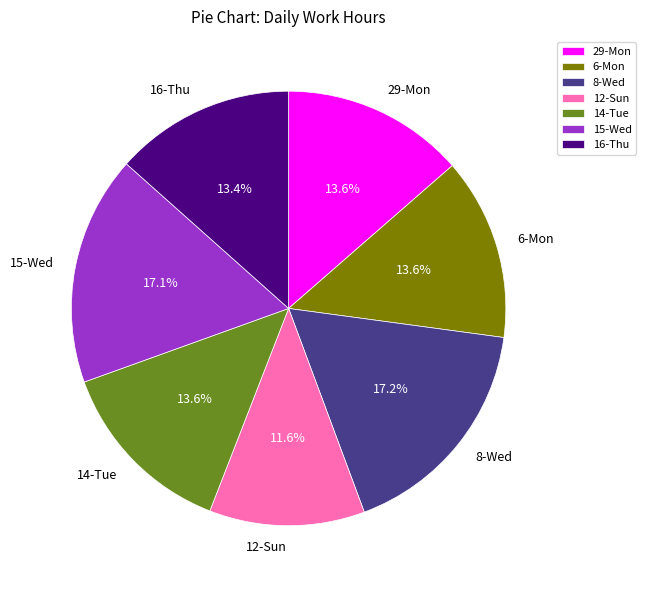

To the nearest percent, what percentage of the pie is 15-Wed?

17%